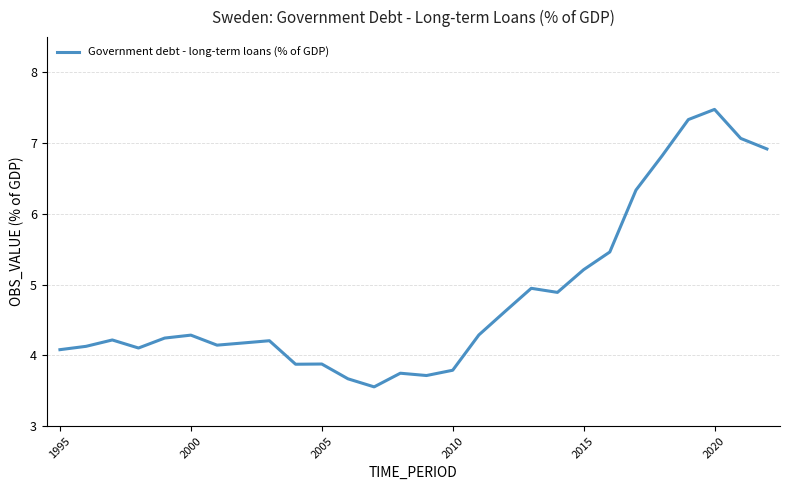

What is the minimum value shown in the chart?

3.6